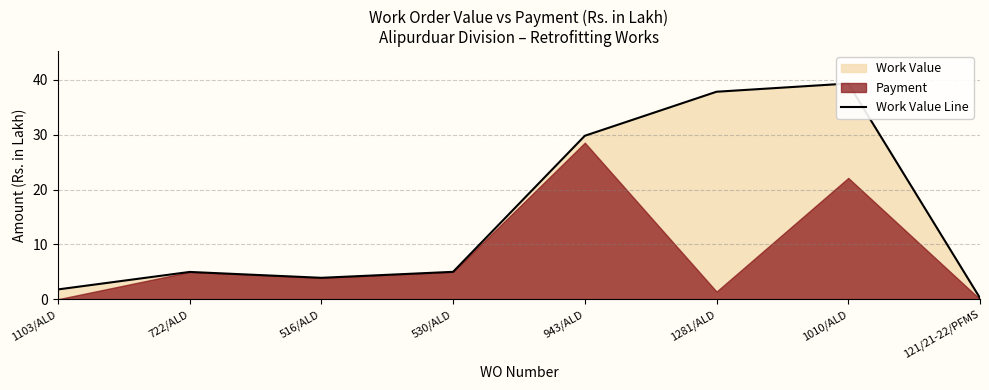

What is the change in value from 530/ALD to 1010/ALD?

+34.3